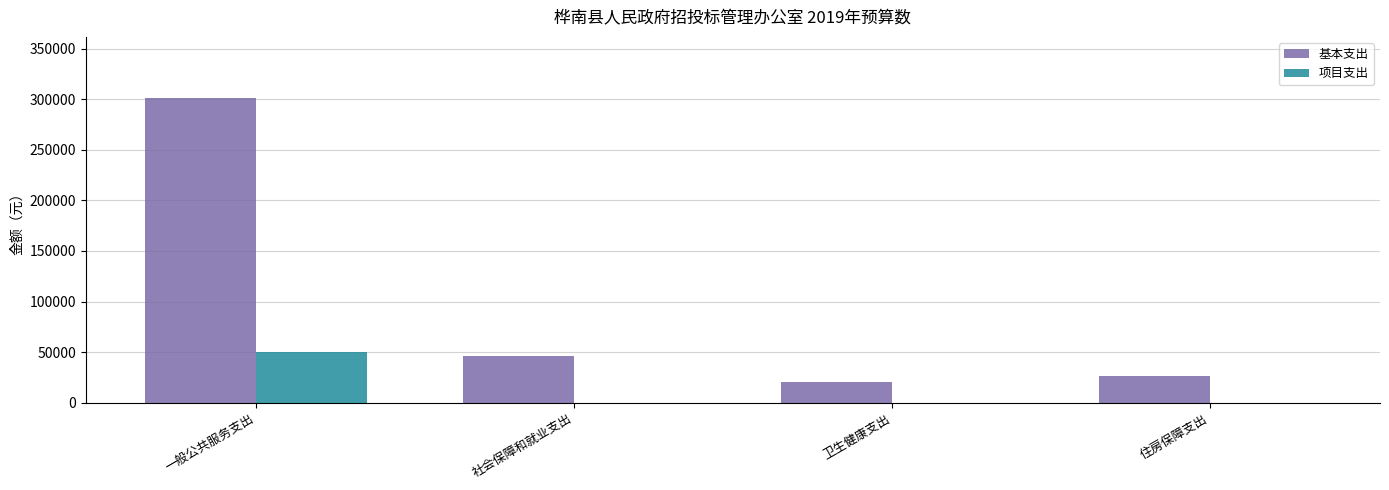

What is the total value across all series at 一般公共服务支出?

351303.0